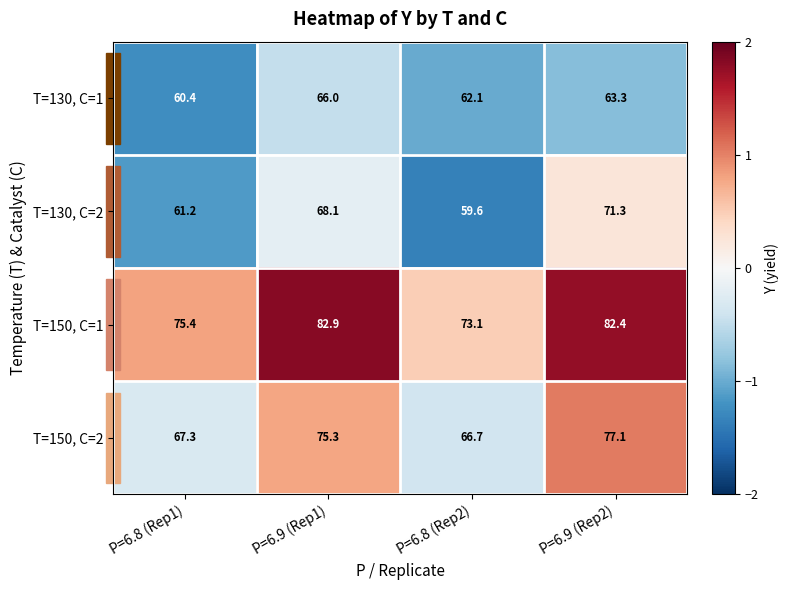

Which series has the largest range (max minus min)?

T=130, C=2